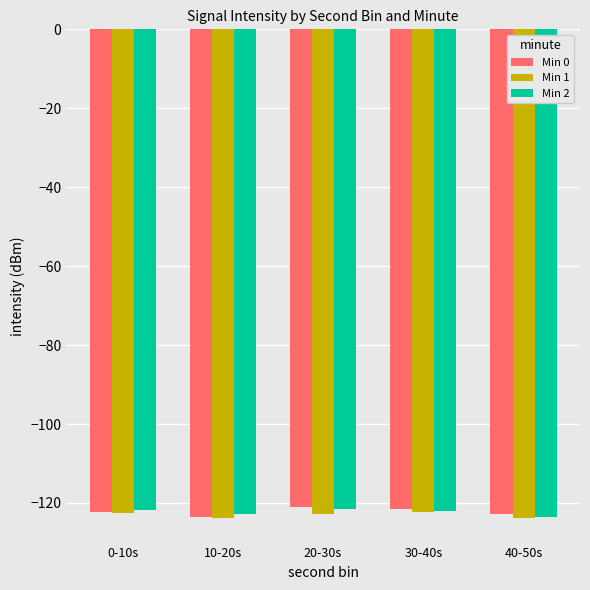

What is the maximum value shown in the chart?

-121.0